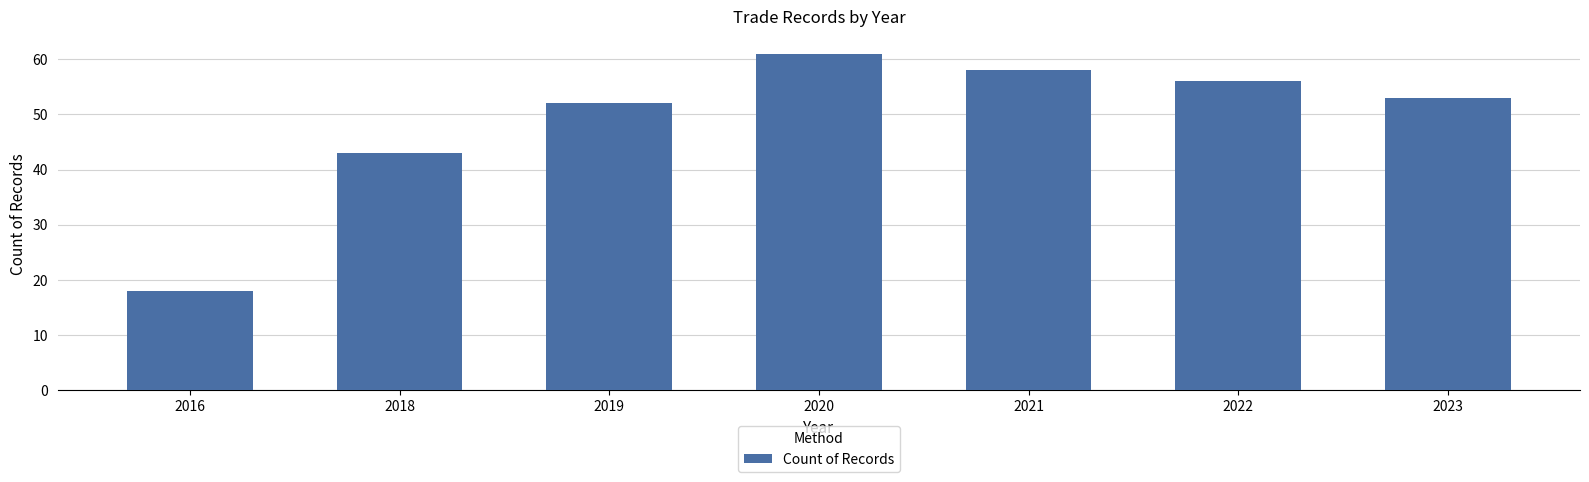

Which category has the highest value across all series?

2020